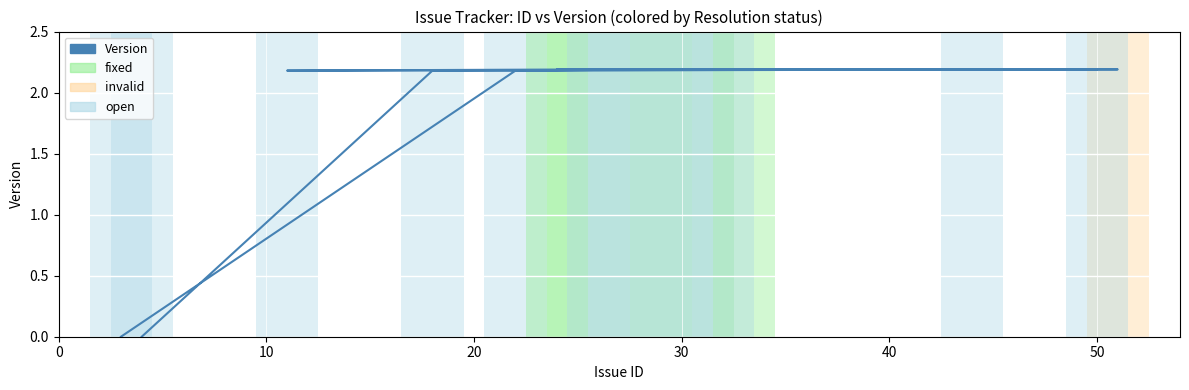

Reading left to right, transcribe all the data shown in this chart.

0.0	2.2	2.2	2.2	2.2	2.2	2.2	2.2	2.2	2.2	2.2	2.2	2.2	2.2	2.2	2.2	2.2	0.0